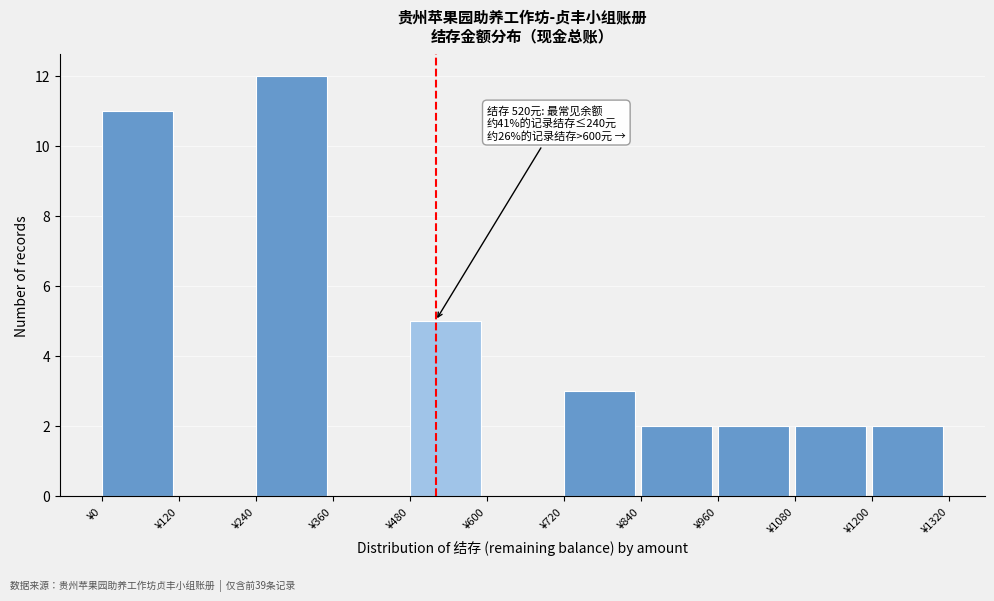

Over which range of the x-axis is the bar tallest?

240 to 360